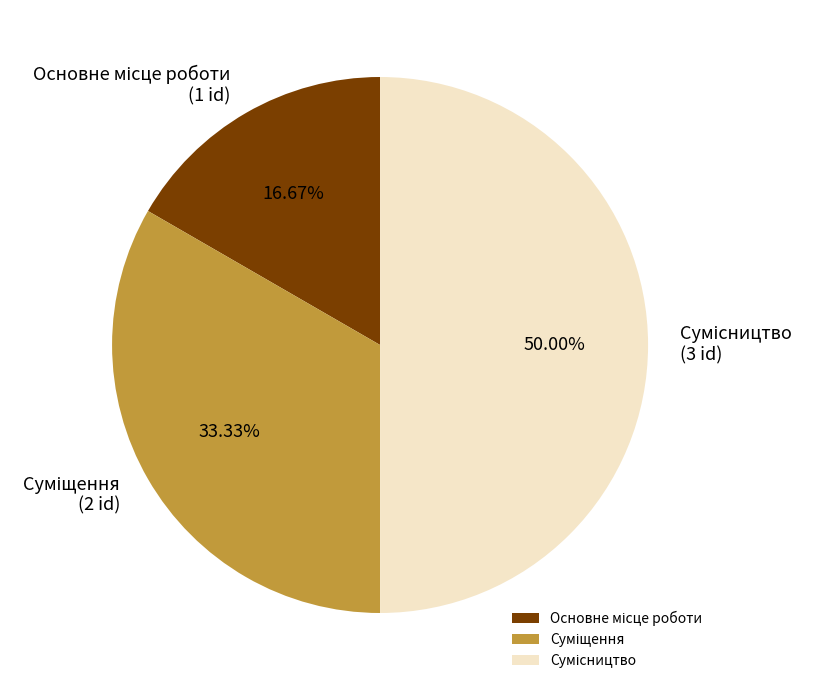

What is the total percentage of Основне місце роботи and Сумісництво?

66.7%